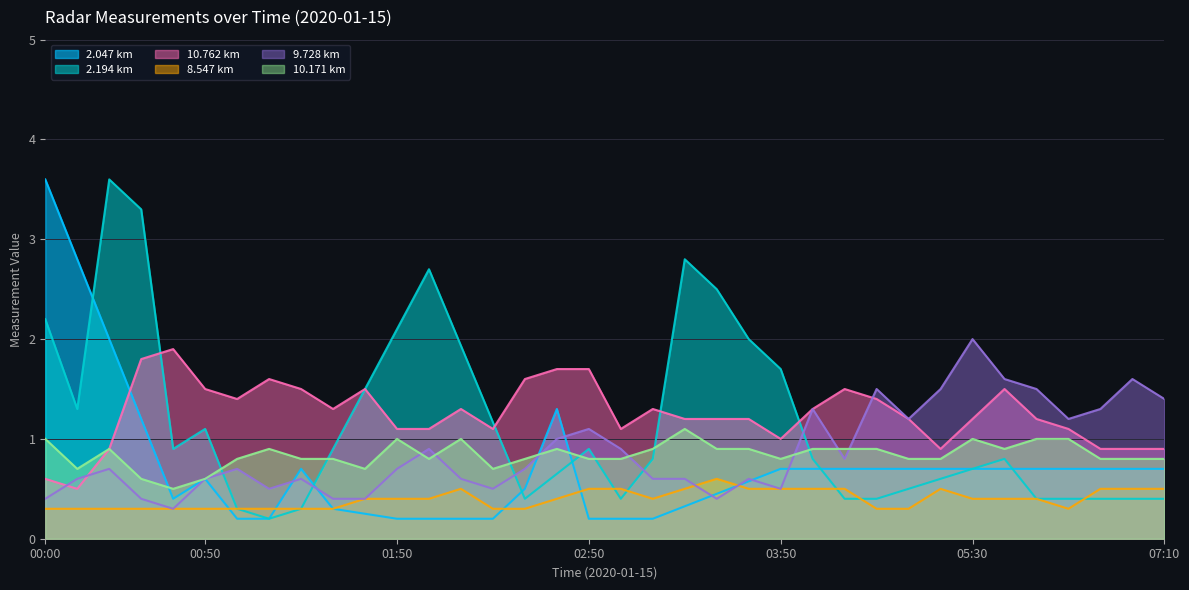

Which series has the widest spread of values?

9.728